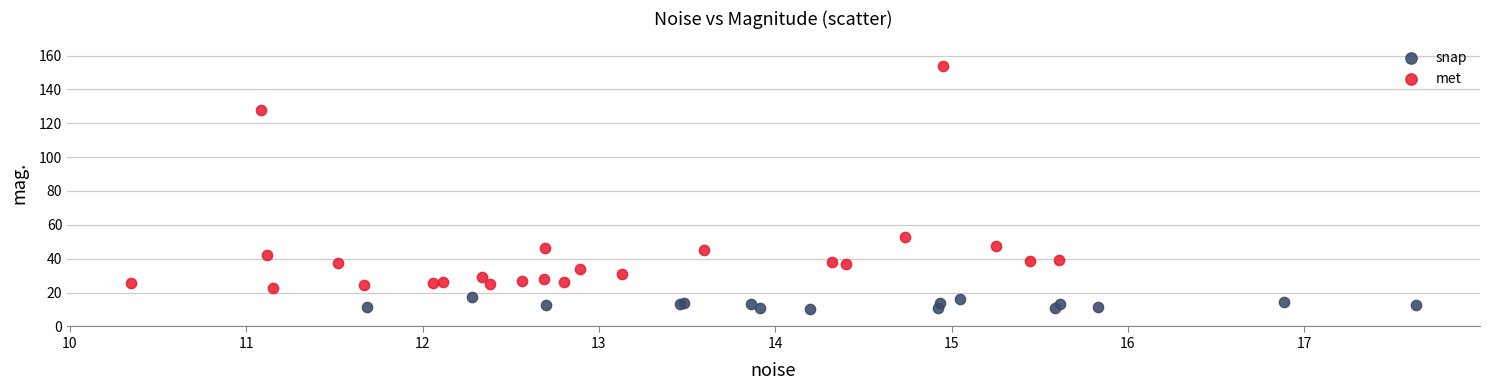

Which series contains the highest Y value?

met